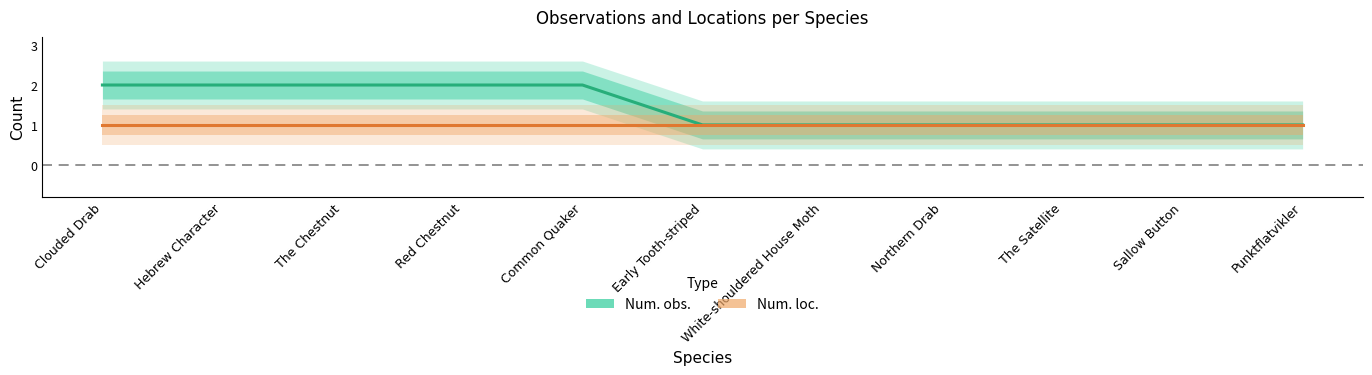

True or false: Num. loc. has a value of 0 at Early Tooth-striped.

False